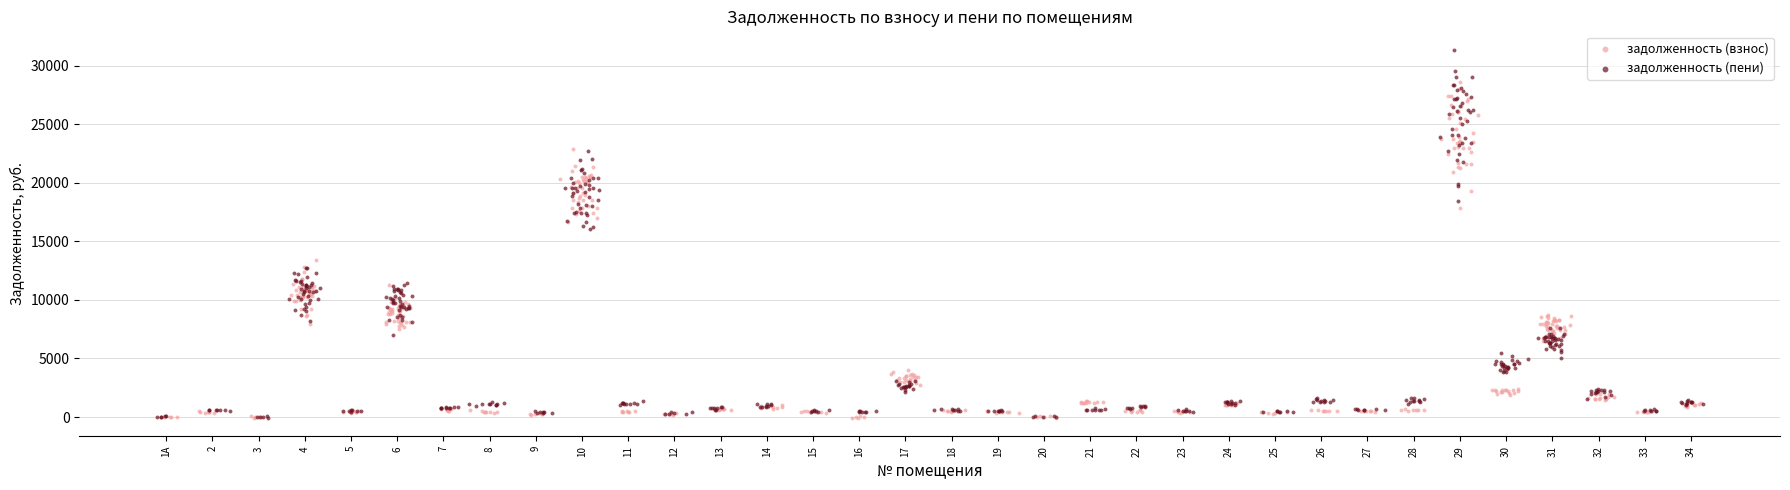

What are all the series names shown in the legend?

задолженность (взнос), задолженность (пени)